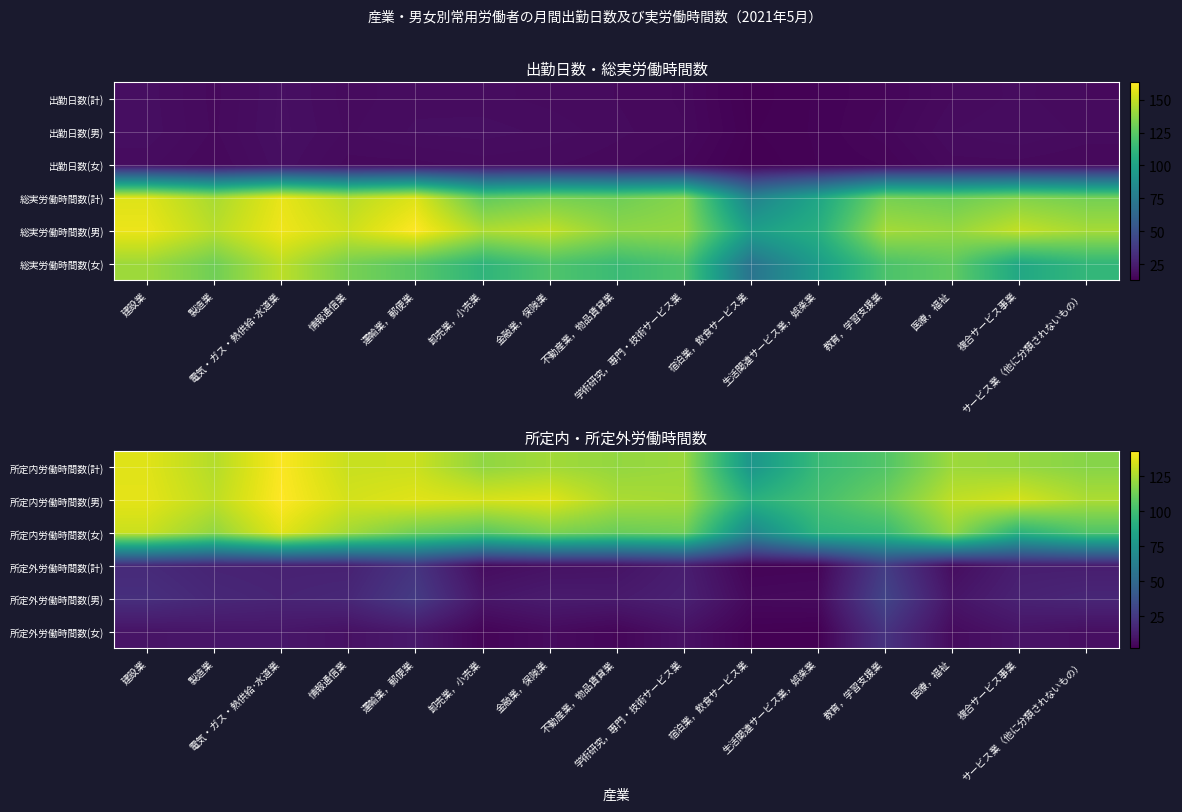

What is the difference between the second highest and minimum values in the 所定内労働時間数(男) series?

46.3